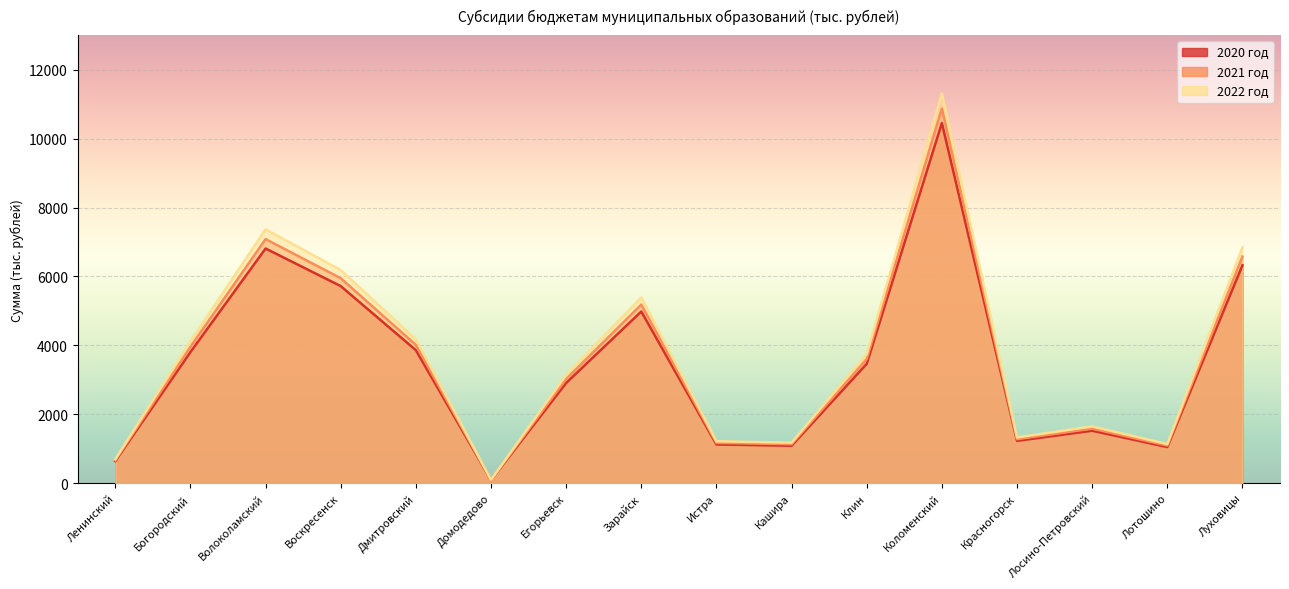

In 2021 год, how many points are higher than both neighbors (excluding endpoints)?

4